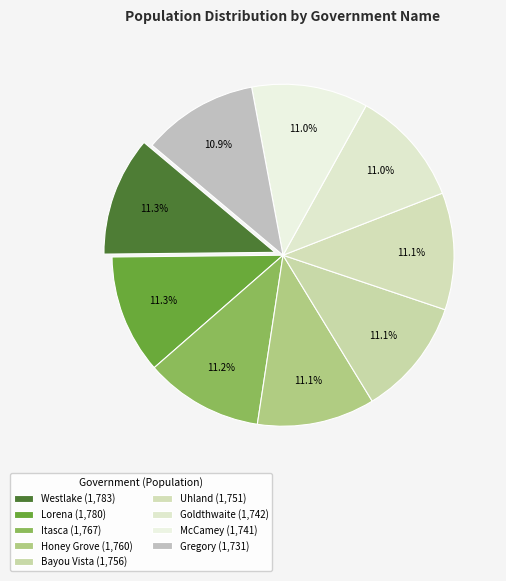

How many slices are in this pie chart?

9